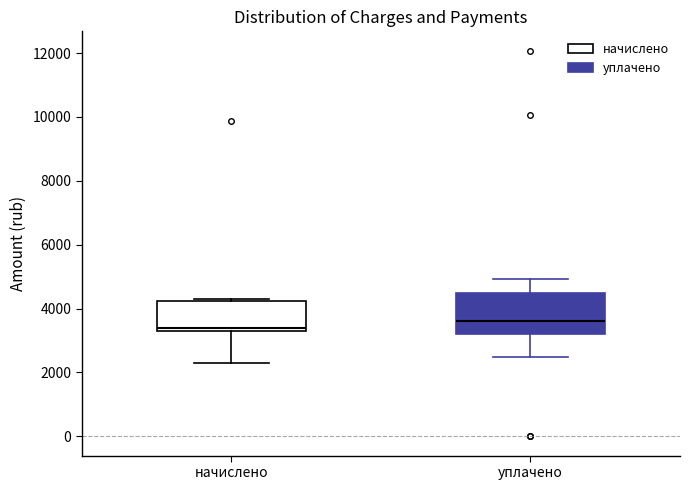

Which box's median line is the highest?

уплачено